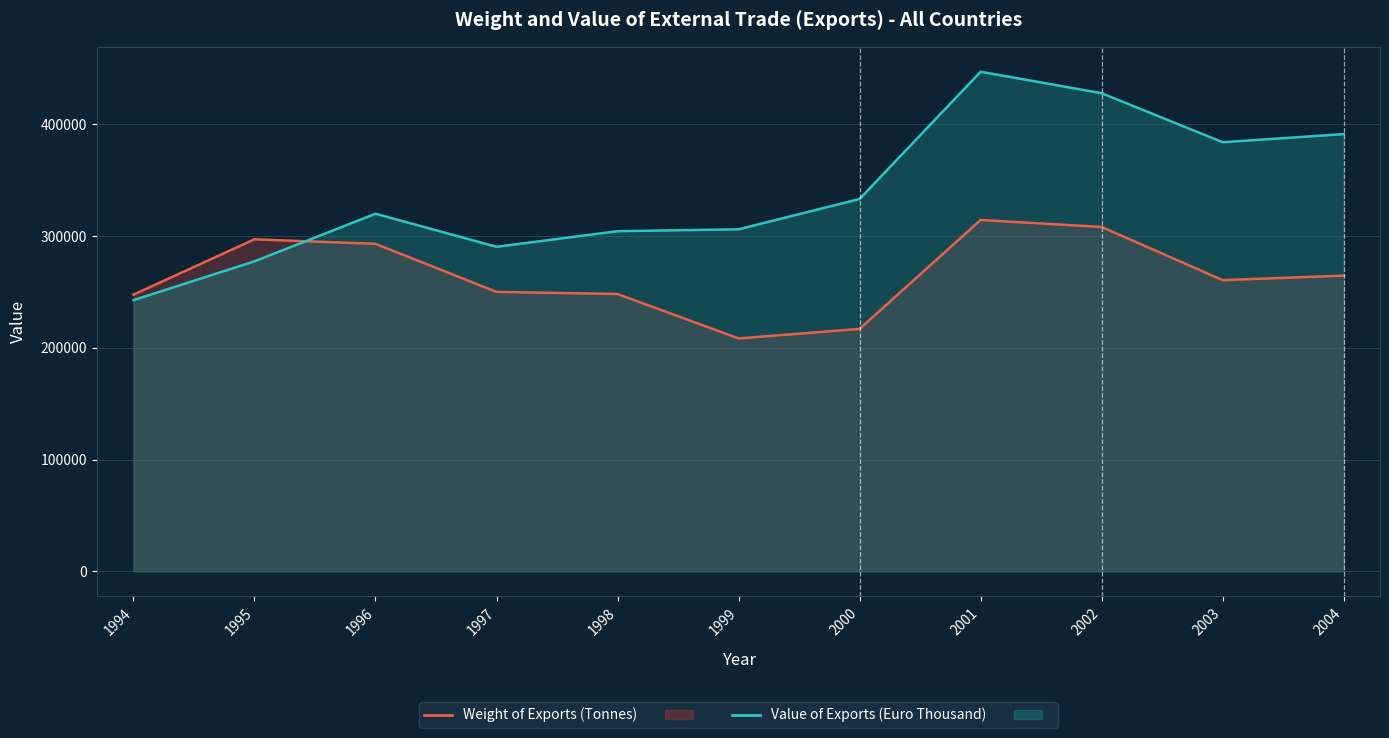

At which label does Weight of Exports (Tonnes) first exceed 260542?

1995